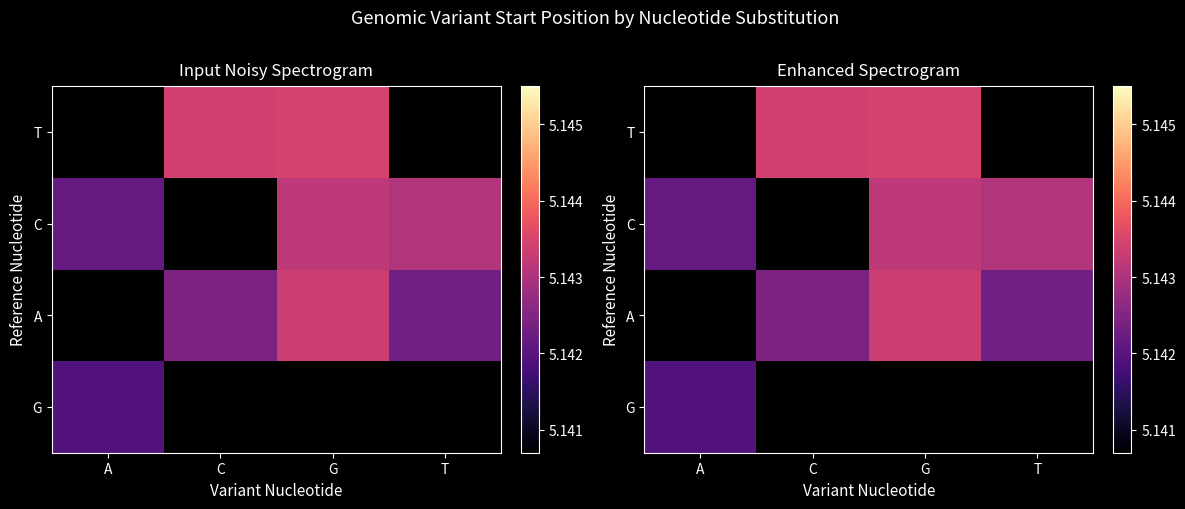

Which label corresponds to the largest value in the chart?

G